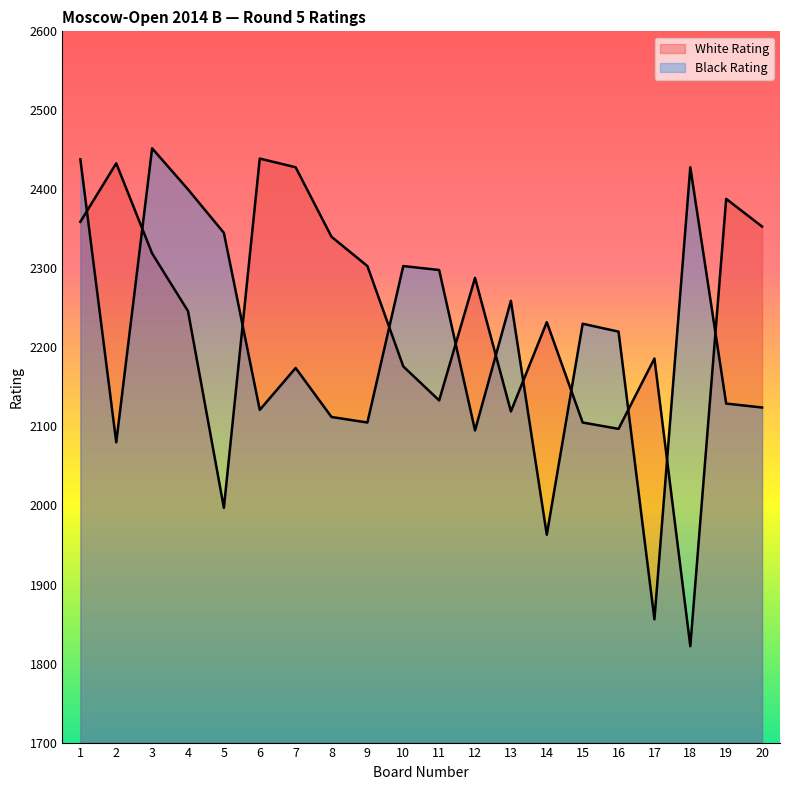

Which category has the highest value across all series?

3